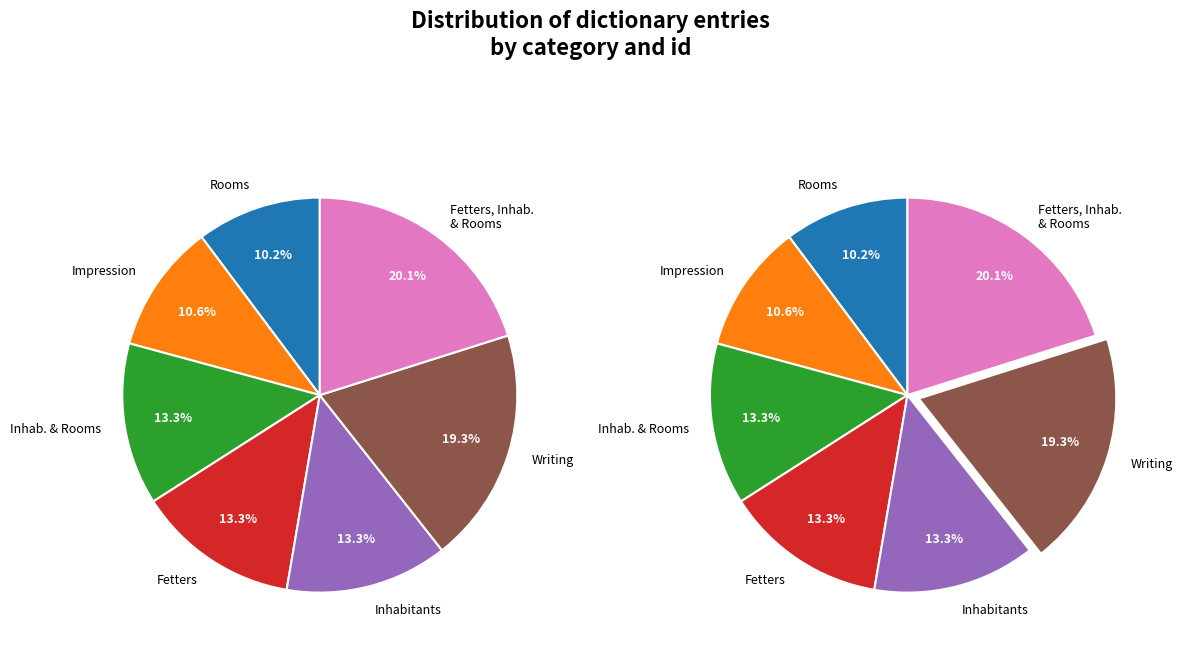

Is it true that Inhabitants and Rooms is 28% of the pie?

False